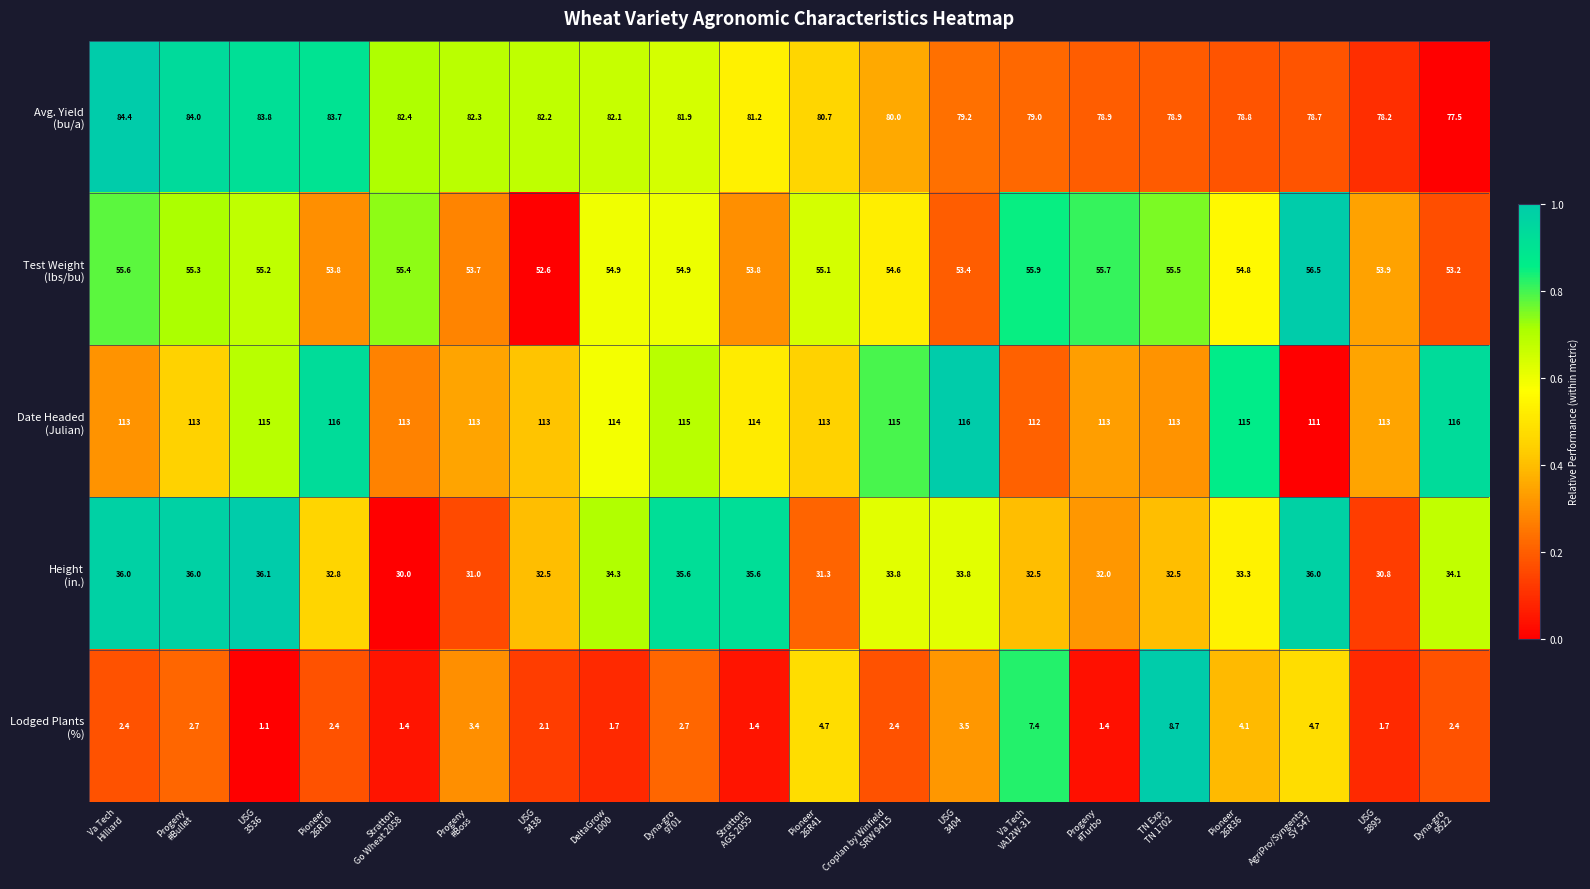

At how many categories does at least one series exceed 31?

20